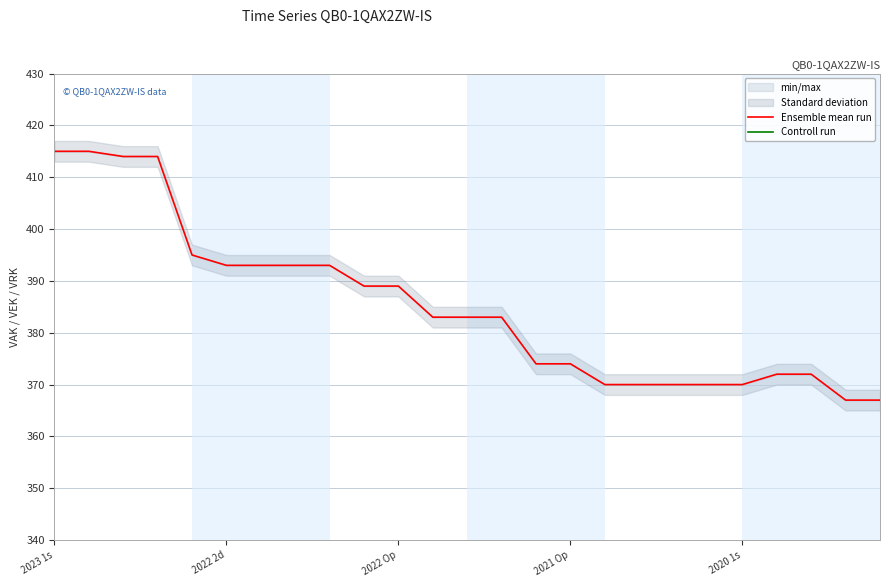

True or false: Ensemble mean run and Controll run cross at least once.

False